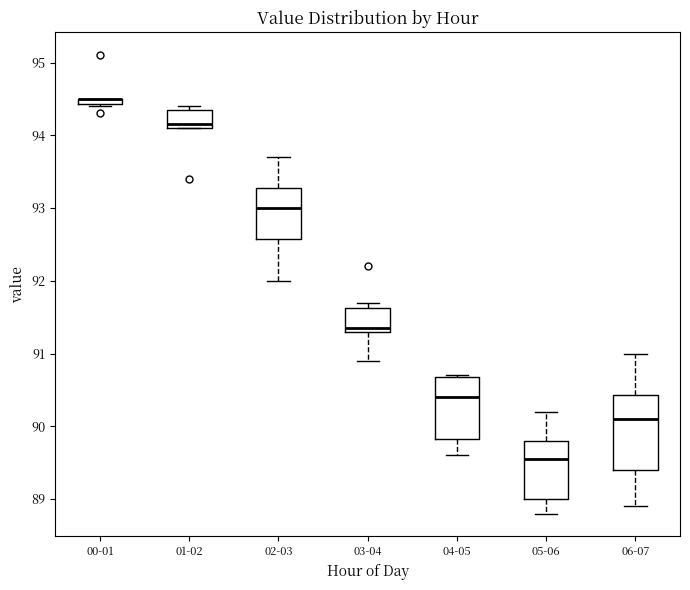

Which box is the tallest, from its lower edge to its upper edge?

06-07